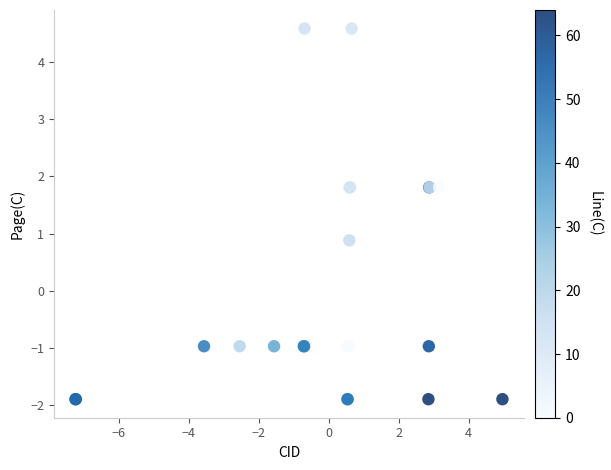

What Y value in the scatter plot is closest to 1?

0.9